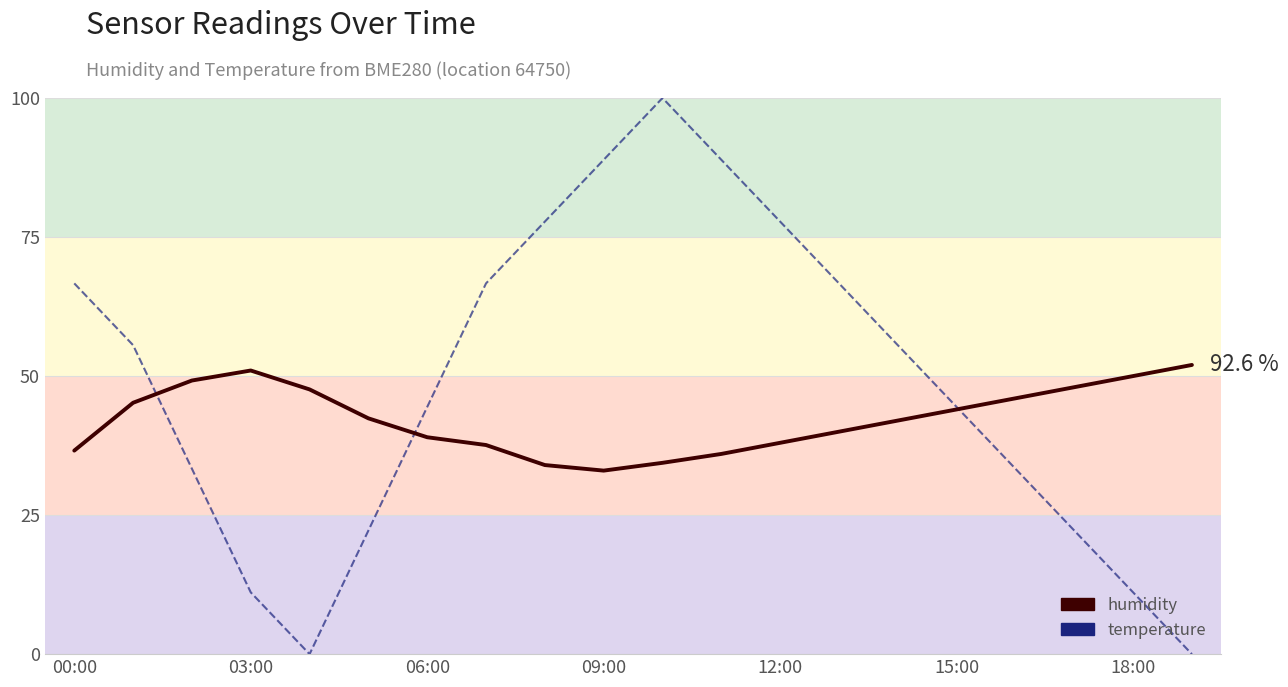

Which series has the widest spread of values?

temperature